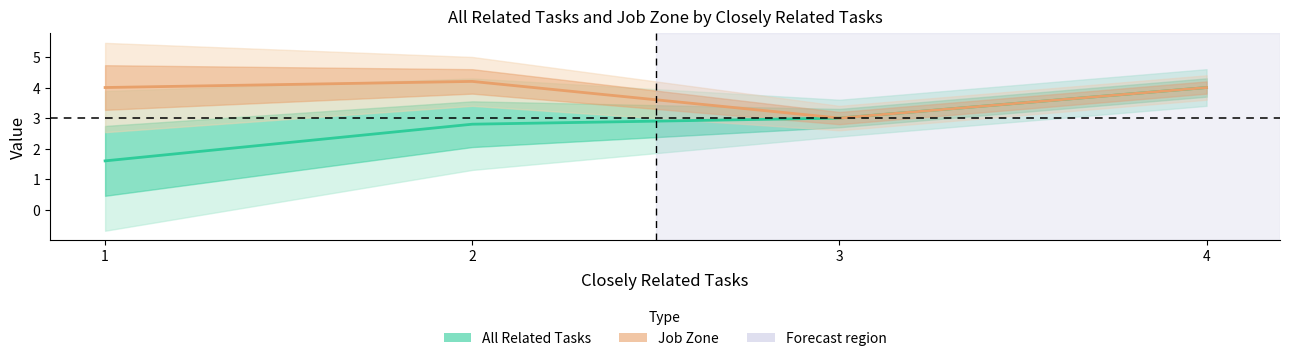

Rank the categories by value from highest to lowest.

4, 3, 2, 1